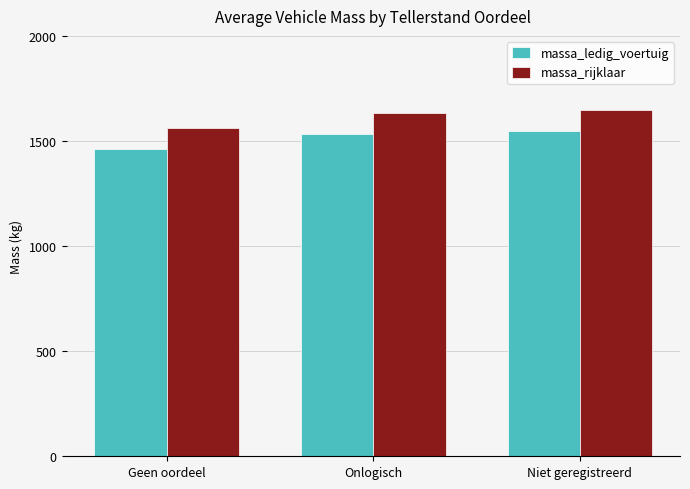

At how many categories does at least one series exceed 1600?

2